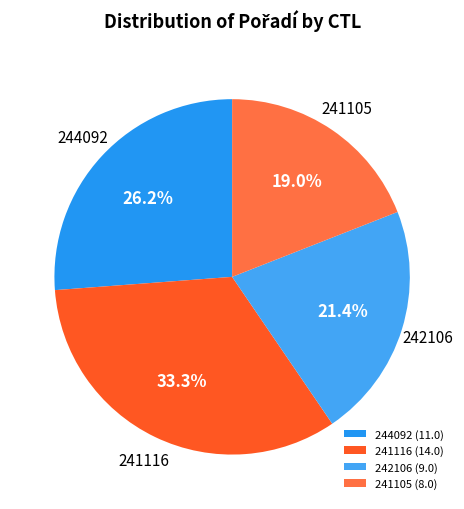

Is there a majority slice in this chart?

No